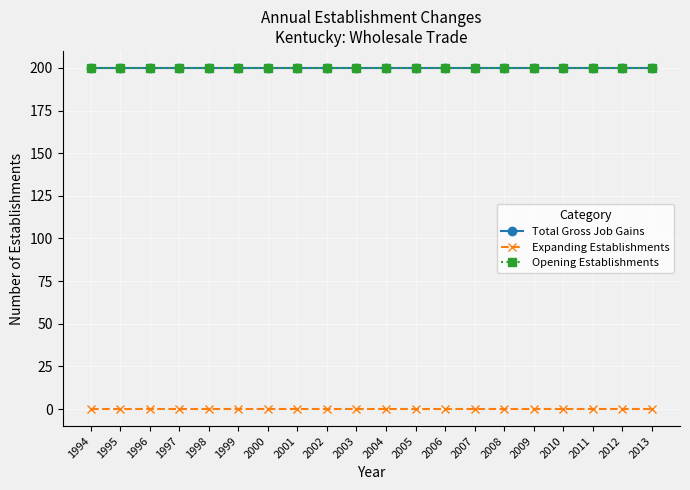

Does the chart have visible grid lines?

Yes